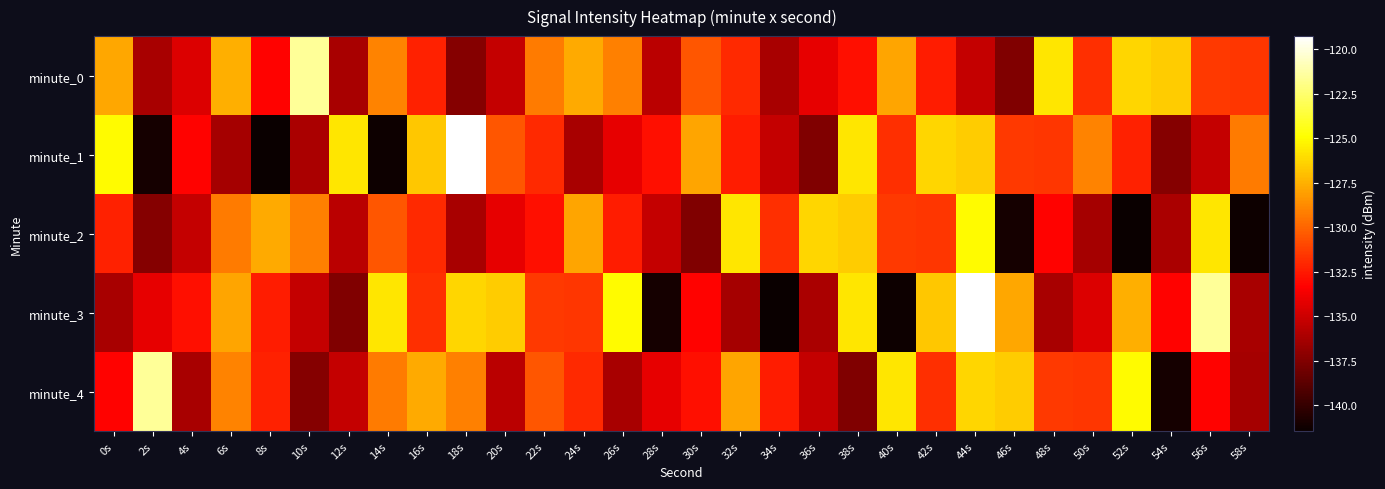

How many series are shown in this chart?

5